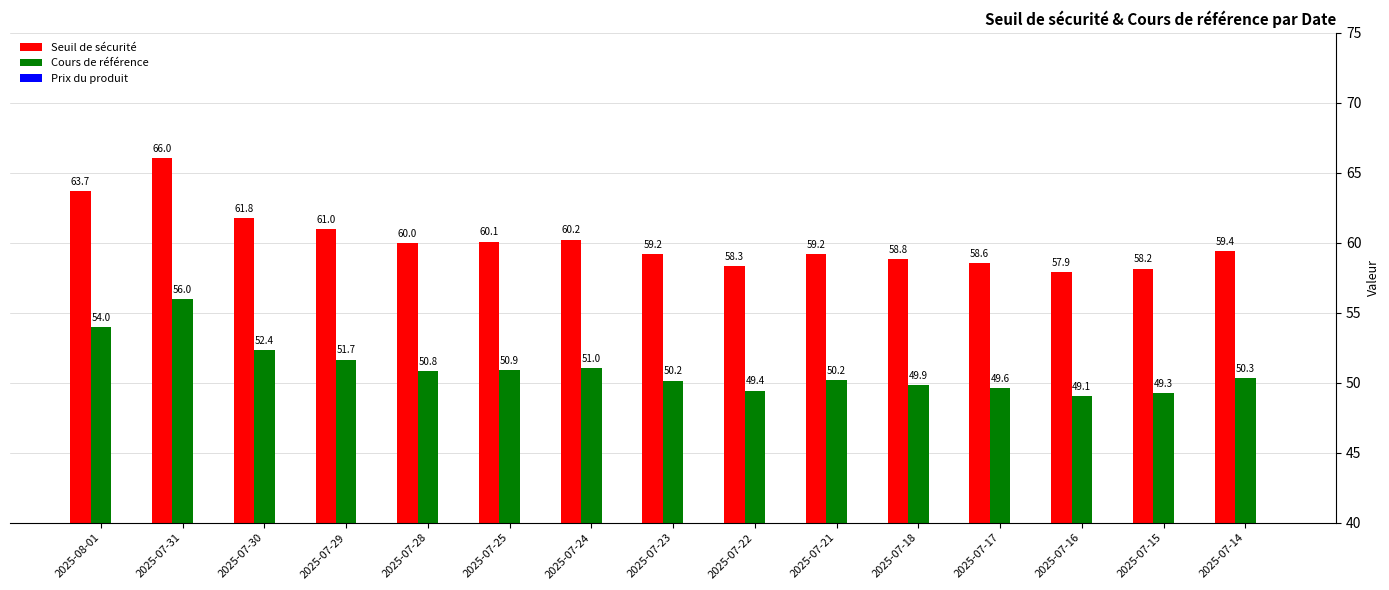

Reading left to right, extract all data points from this chart.

Seuil de sécurité: 2025-08-01=63.7	2025-07-31=66.0	2025-07-30=61.8	2025-07-29=61.0	2025-07-28=60.0	2025-07-25=60.1	2025-07-24=60.2	2025-07-23=59.2	2025-07-22=58.3	2025-07-21=59.2	2025-07-18=58.8	2025-07-17=58.6	2025-07-16=57.9	2025-07-15=58.2	2025-07-14=59.4
Cours de référence: 2025-08-01=54.0	2025-07-31=56.0	2025-07-30=52.4	2025-07-29=51.7	2025-07-28=50.8	2025-07-25=50.9	2025-07-24=51.0	2025-07-23=50.2	2025-07-22=49.4	2025-07-21=50.2	2025-07-18=49.9	2025-07-17=49.6	2025-07-16=49.1	2025-07-15=49.3	2025-07-14=50.3
Prix du produit: 2025-08-01=0.2	2025-07-31=0.2	2025-07-30=0.3	2025-07-29=0.3	2025-07-28=0.4	2025-07-25=0.4	2025-07-24=0.3	2025-07-23=0.4	2025-07-22=0.4	2025-07-21=0.4	2025-07-18=0.4	2025-07-17=0.4	2025-07-16=0.4	2025-07-15=0.4	2025-07-14=0.4